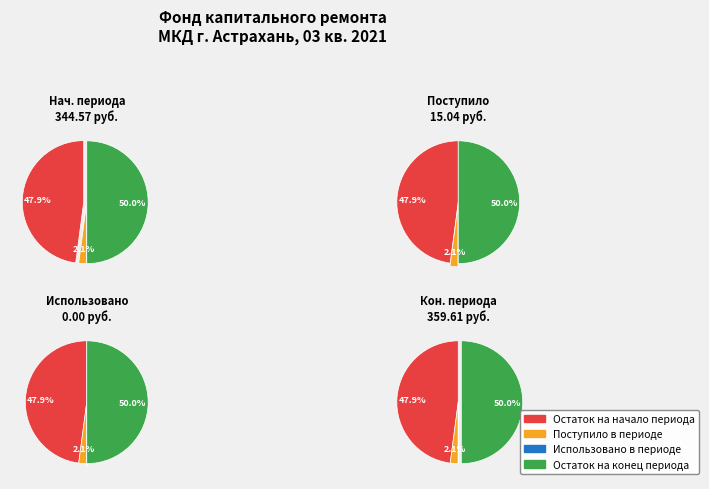

What percentage do Остаток на конец периода and Остаток на начало периода together represent?

97.9%